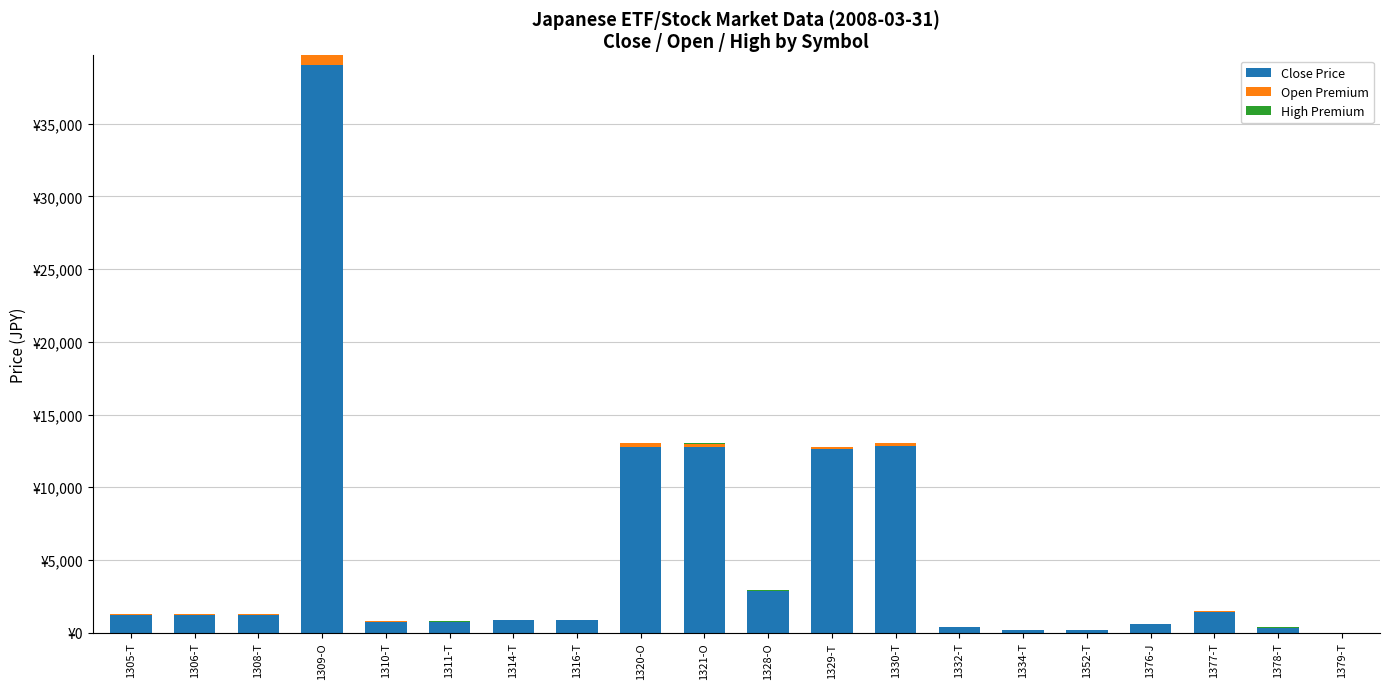

Rank the series by their maximum value, from lowest to highest.

High Premium, Open Premium, Close Price